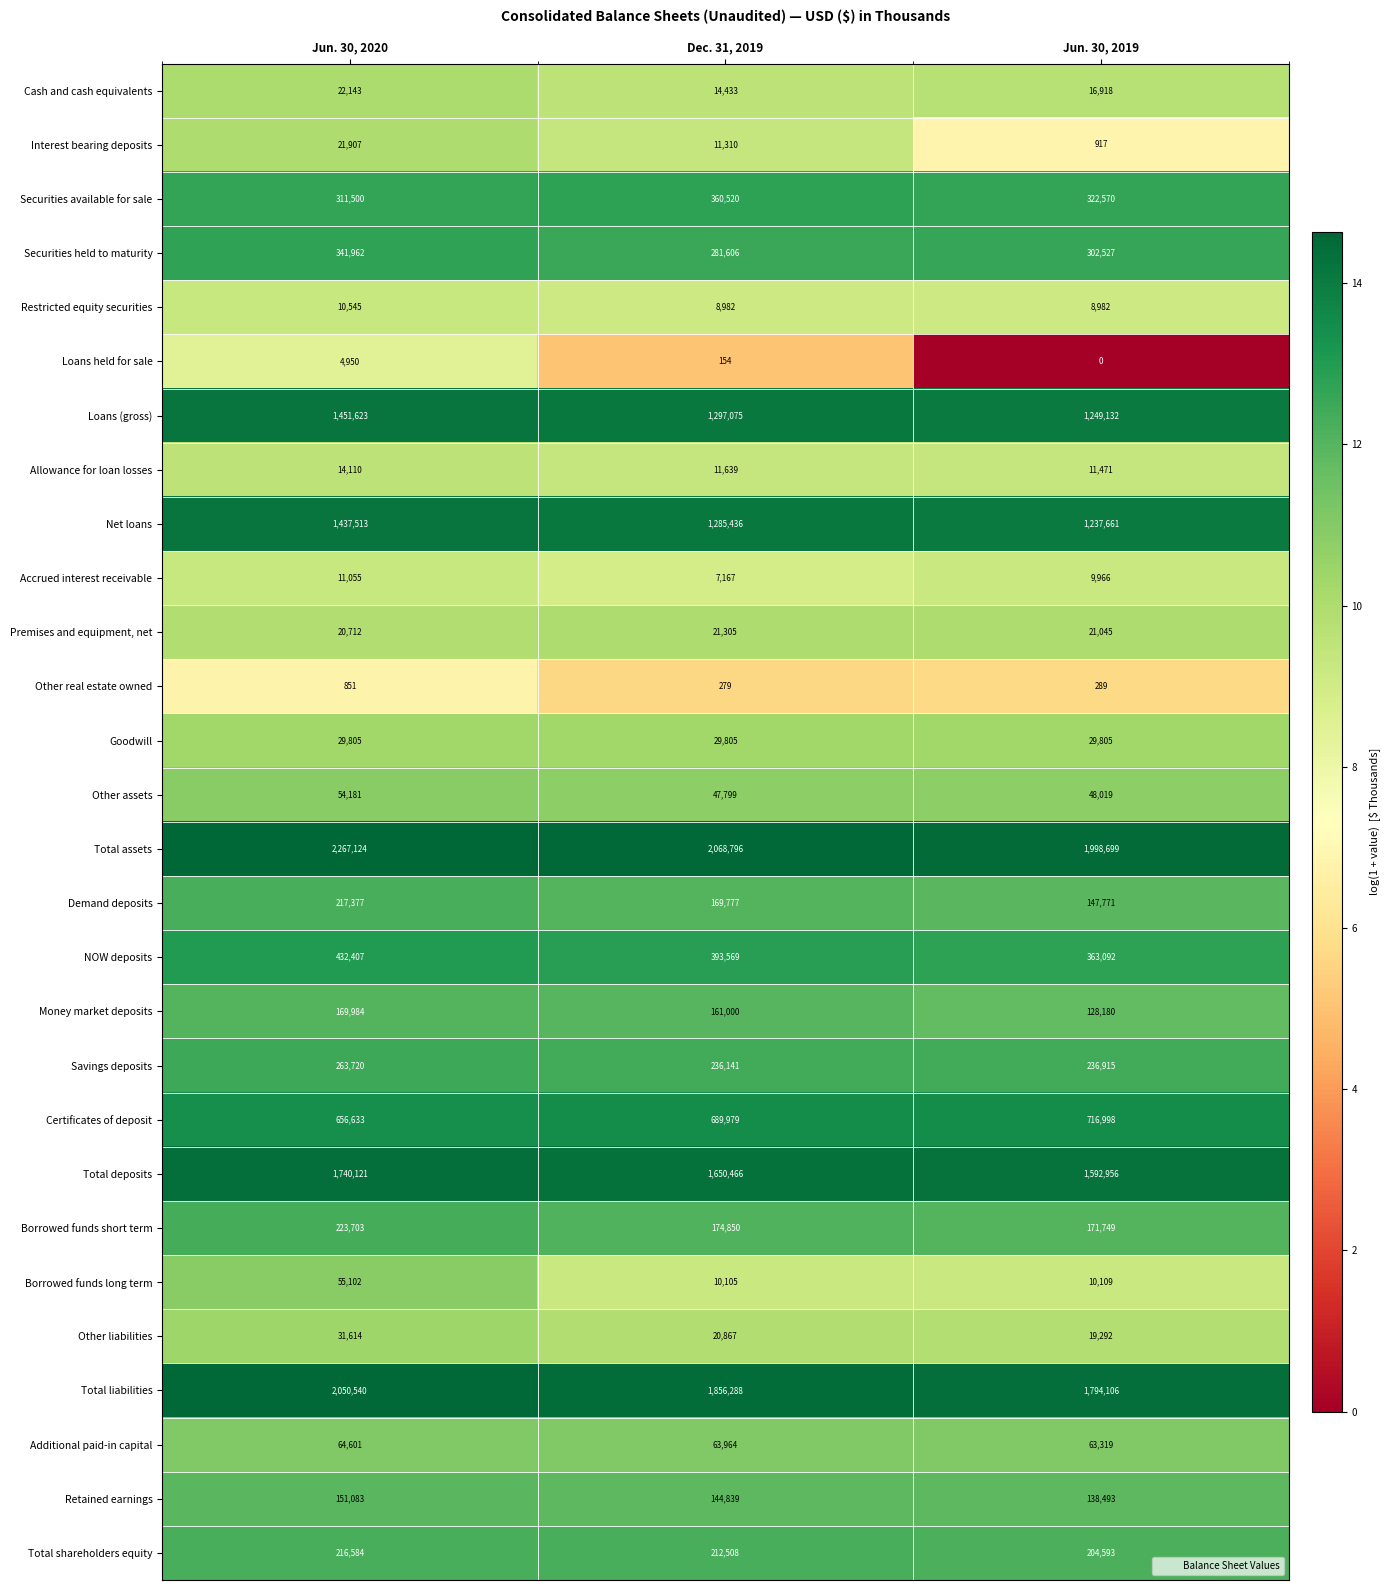

Rank the series at Dec. 31, 2019 from lowest to highest value.

Loans held for sale, Other real estate owned, Accrued interest receivable, Restricted equity securities, Borrowed funds long term, Interest bearing deposits, Allowance for loan losses, Cash and cash equivalents, Other liabilities, Premises and equipment, net, Goodwill, Other assets, Additional paid-in capital, Retained earnings, Money market deposits, Demand deposits, Borrowed funds short term, Total shareholders equity, Savings deposits, Securities held to maturity, Securities available for sale, NOW deposits, Certificates of deposit, Net loans, Loans (gross), Total deposits, Total liabilities, Total assets